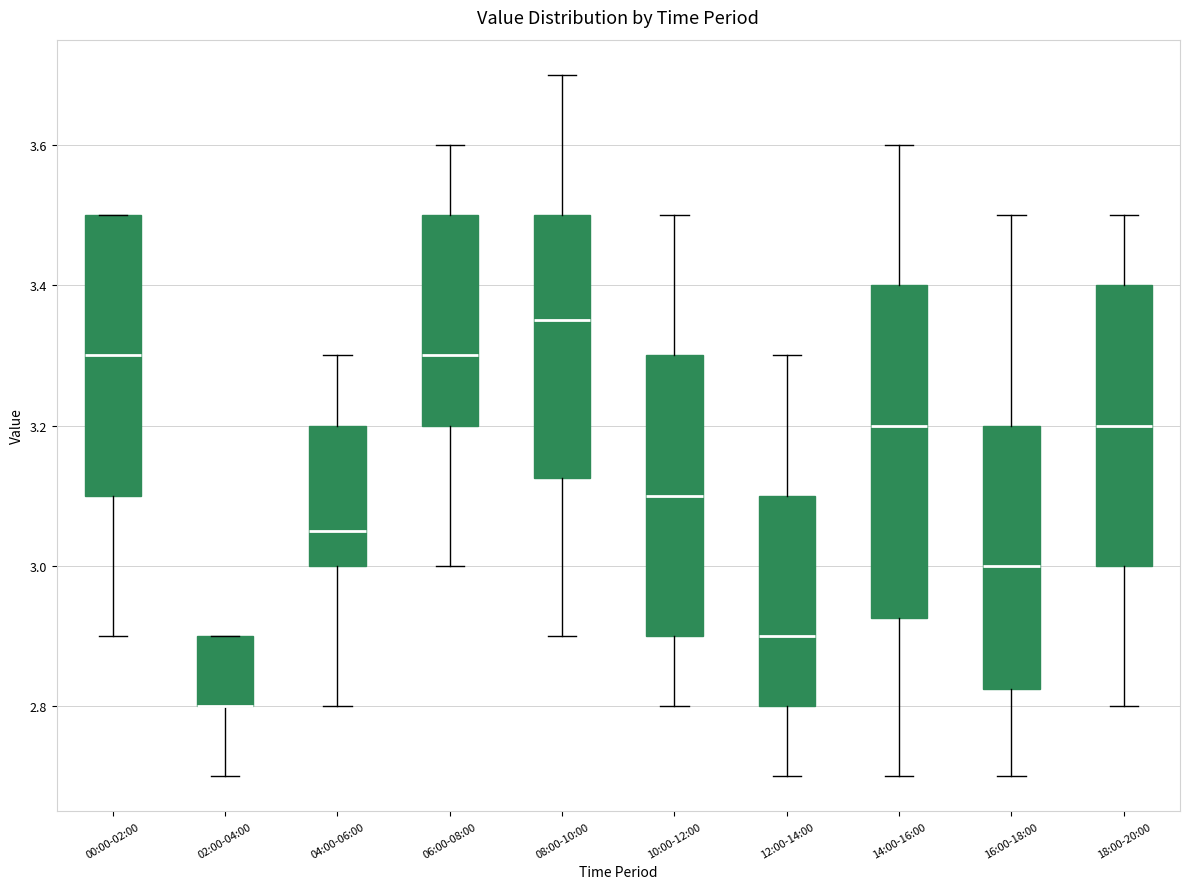

Where does the median line of the box for 06:00-08:00 sit on the y-axis? The values are not printed on the chart, so give them approximately, as read against the axis.

3.30